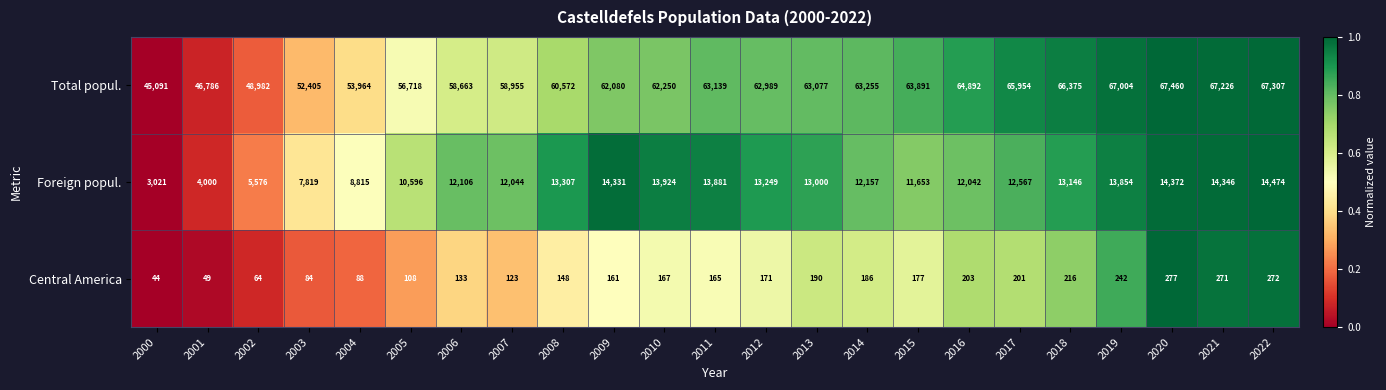

What is the approximate value of Central America at 2020, to the nearest 5?

275